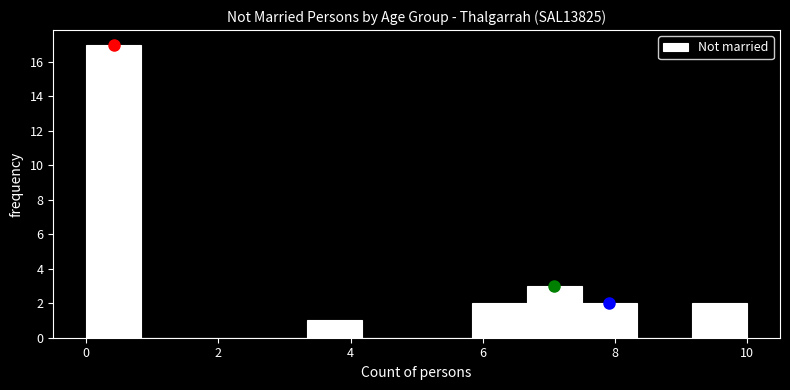

Which range on the x-axis has the tallest bar?

0.0 to 0.8